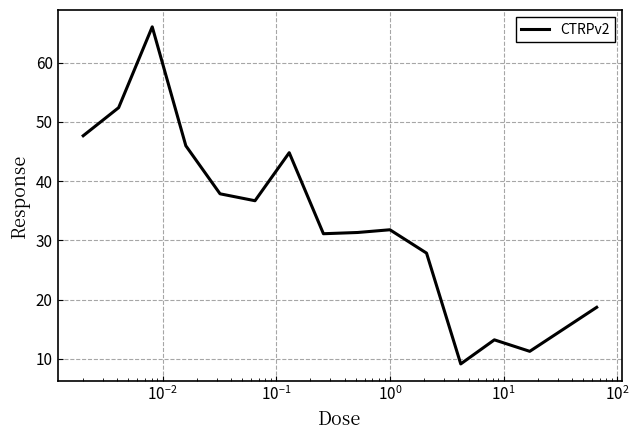

What is the difference between the maximum and minimum values?

56.9